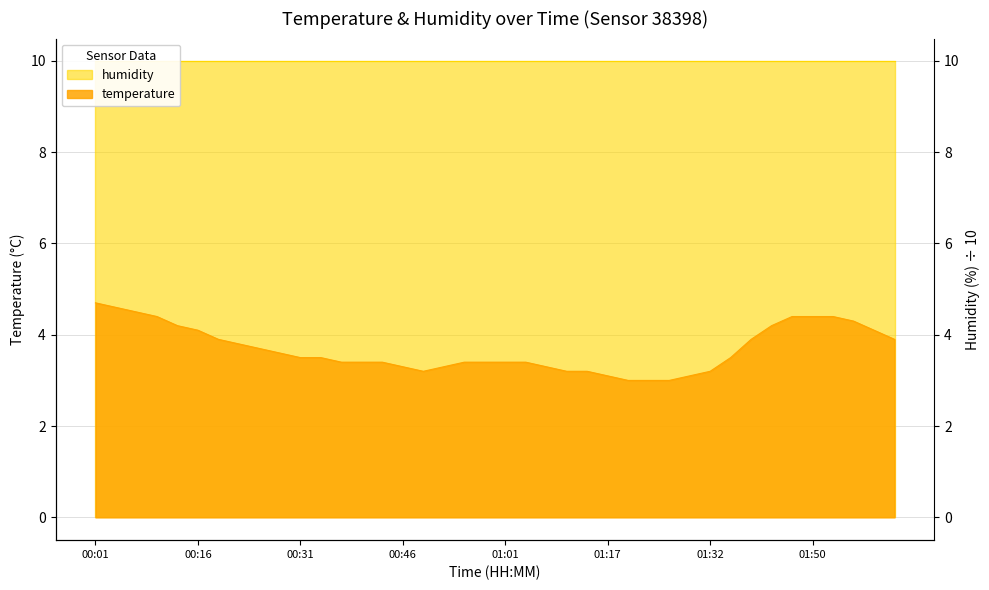

At which category does the chart reach its peak across all series?

00:01